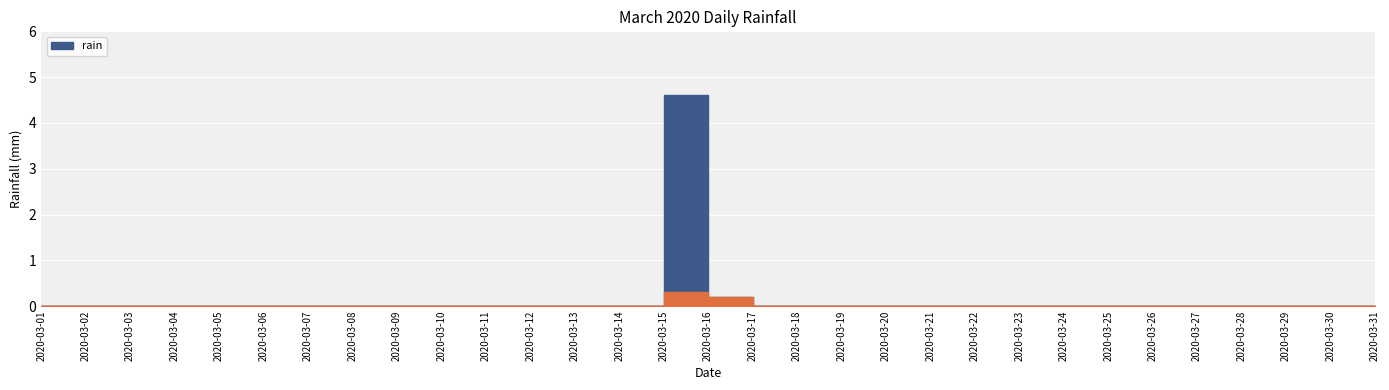

True or false: there are more than 0 points higher than both neighbors.

True